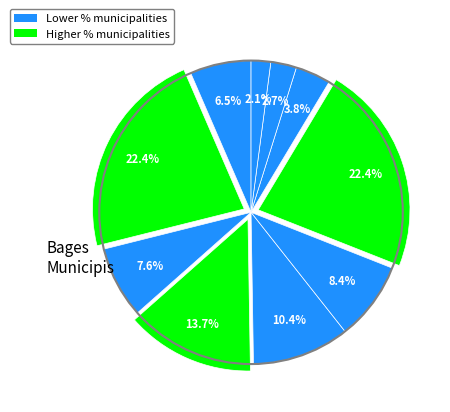

Rank the categories by value from highest to lowest.

Navarcles, Pont de Vilomara i Rocafort, el, Monistrol de Montserrat, Sant Fruitós de Bages, Castellbell i el Vilar, Cardona, Manresa, Sant Vicenç de Castellet, Sallent, Resta de municipis